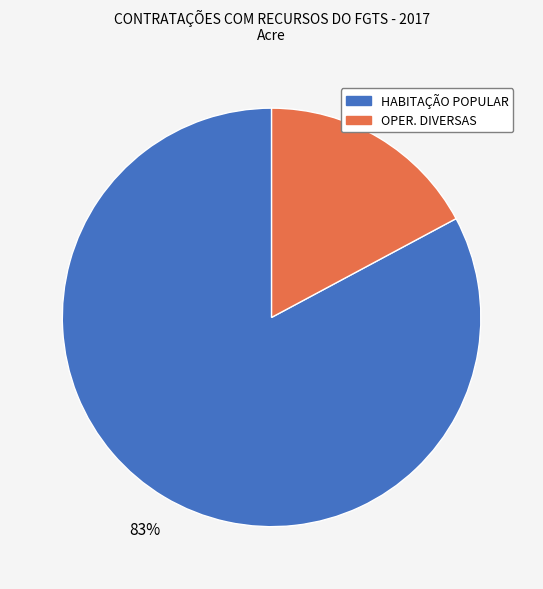

Rank the categories by value from lowest to highest.

OPER. DIVERSAS, HABITAÇÃO POPULAR